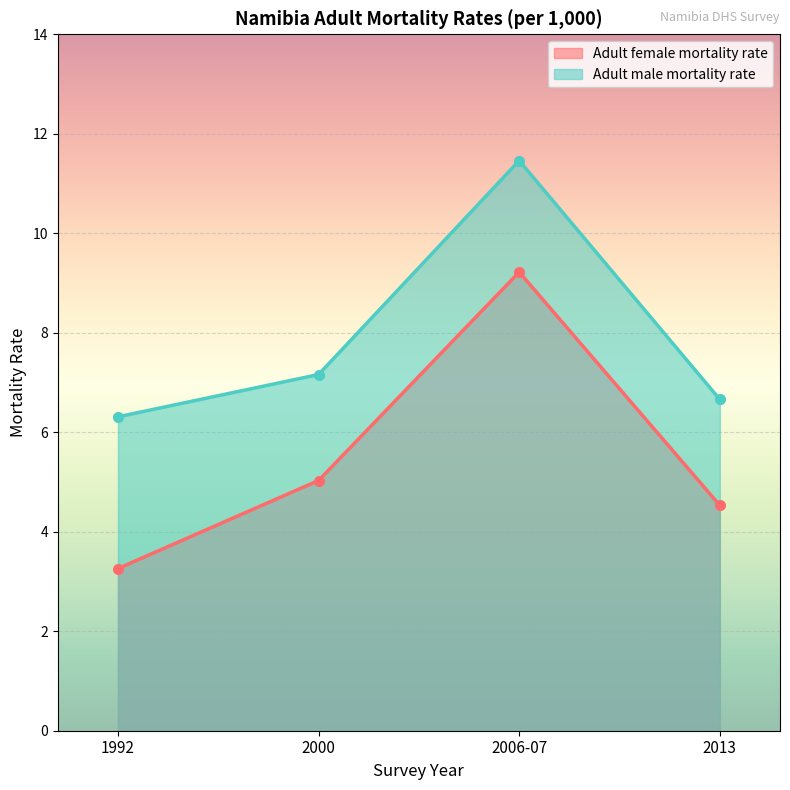

At which category is the sum across all series the highest?

2006-07